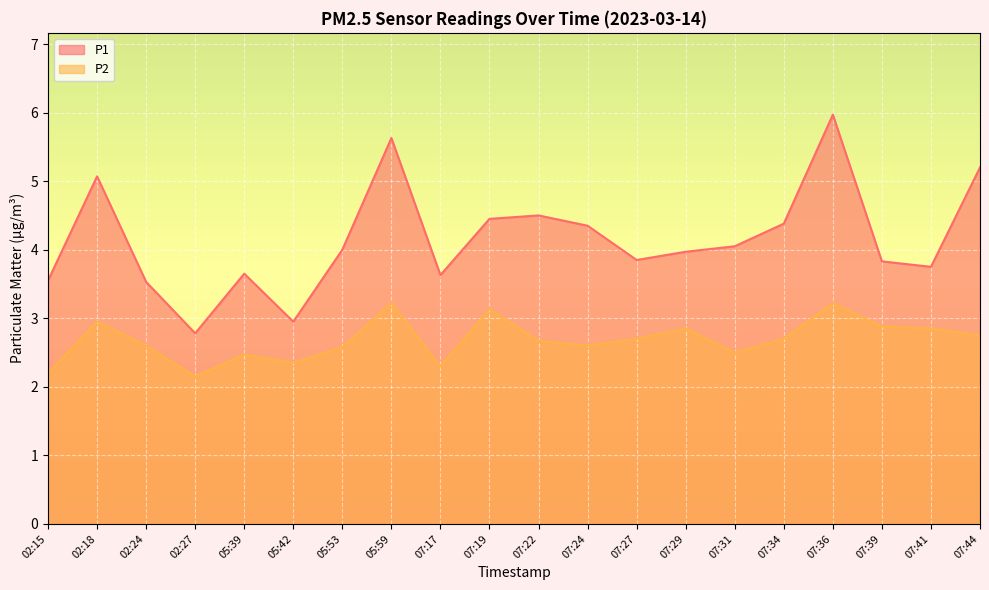

Reading right to left, transcribe all the data shown in this chart.

P1: 5.2	3.8	3.8	6.0	4.4	4.0	4.0	3.9	4.3	4.5	4.5	3.6	5.6	4.0	3.0	3.6	2.8	3.5	5.1	3.5
P2: 2.8	2.9	2.9	3.2	2.7	2.5	2.9	2.7	2.6	2.7	3.1	2.3	3.2	2.6	2.4	2.5	2.1	2.6	3.0	2.2